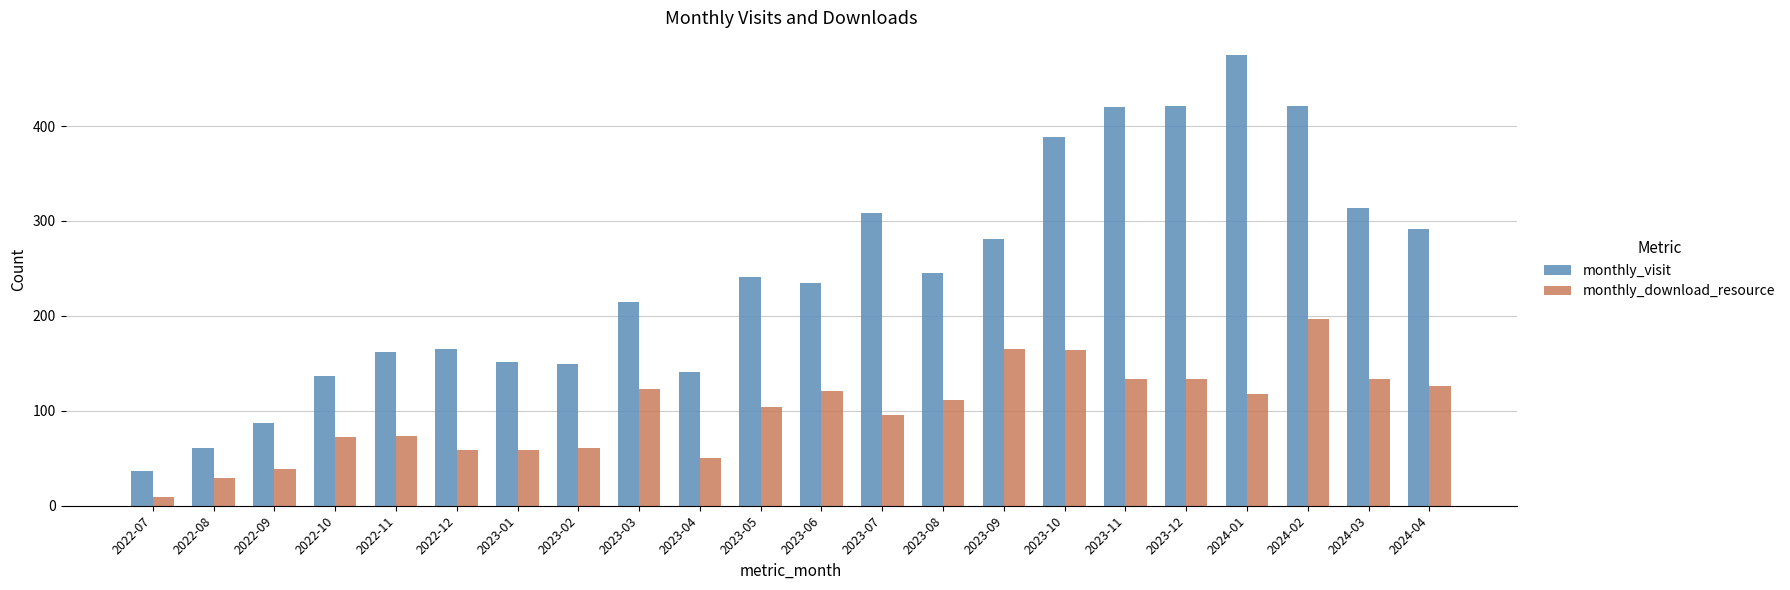

Rank the series at 2023-12 from lowest to highest value.

monthly_download_resource, monthly_visit